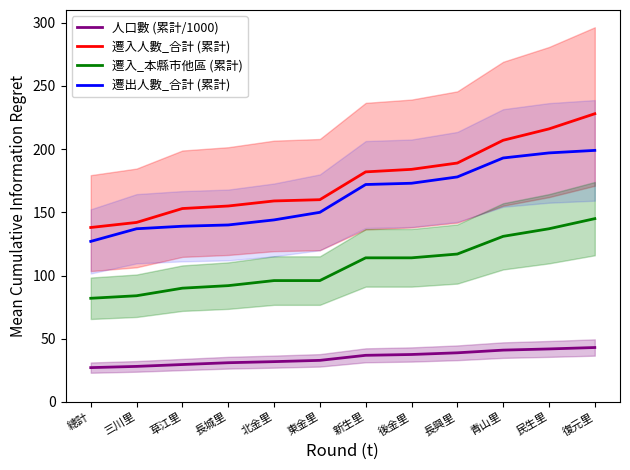

What is the sum of all 遷入_本縣市他區 (累計) values?

1298.0